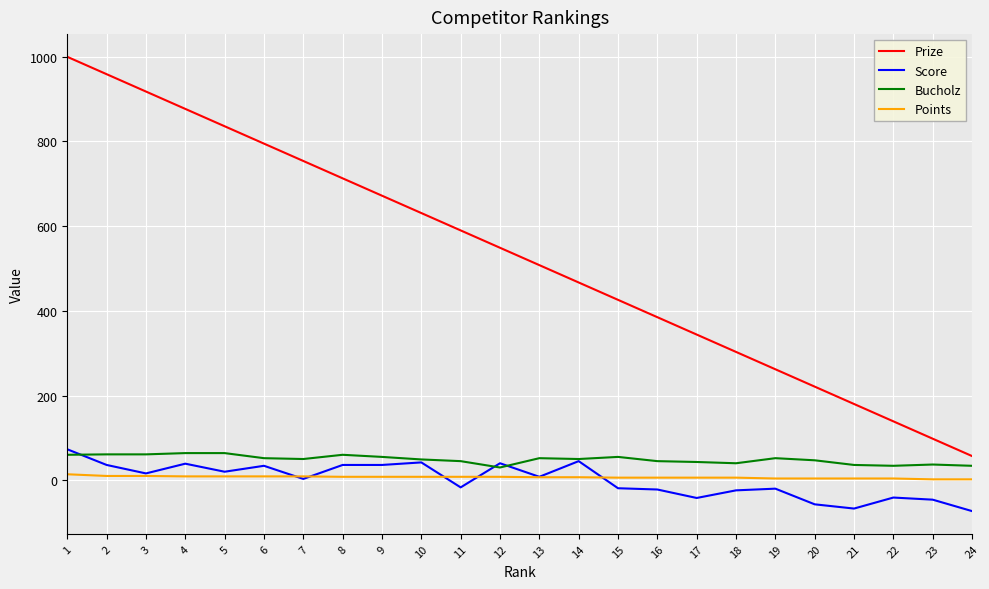

Which label corresponds to the largest value in the chart?

1